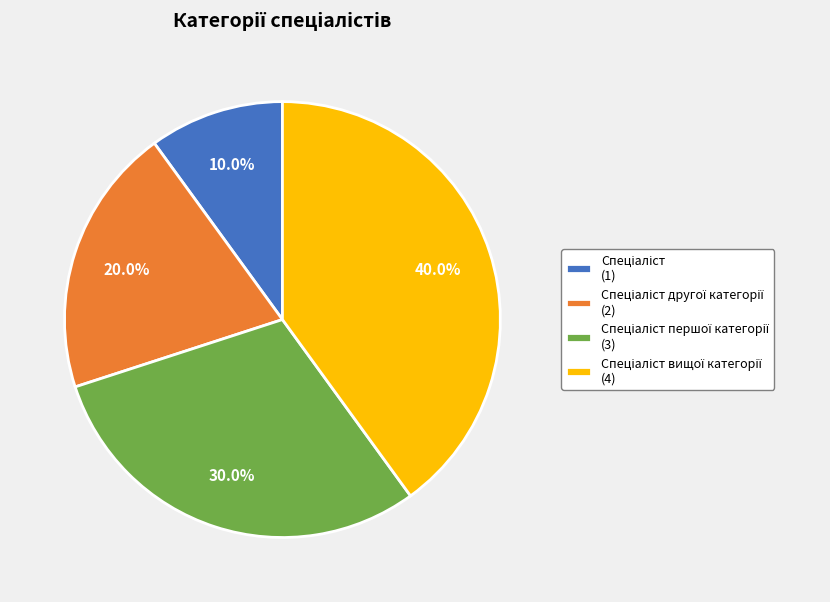

Does any single category account for the majority?

No